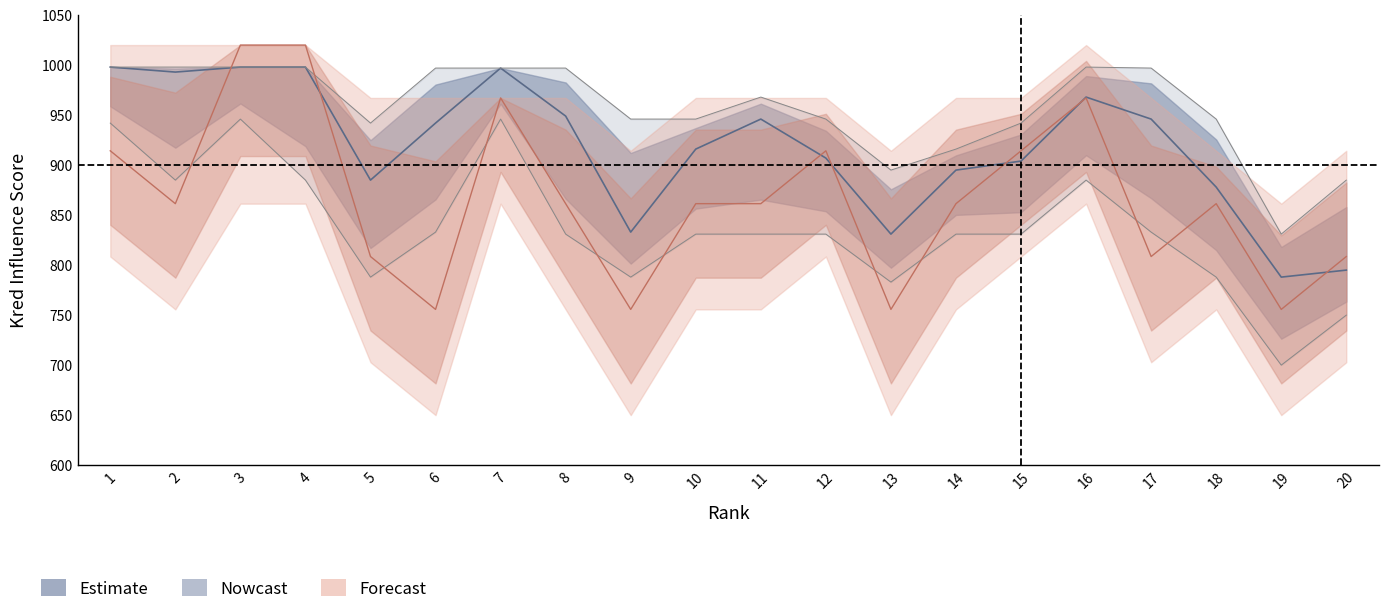

True or false: kred_outreach_center has more than 1 points higher than both neighbors.

True